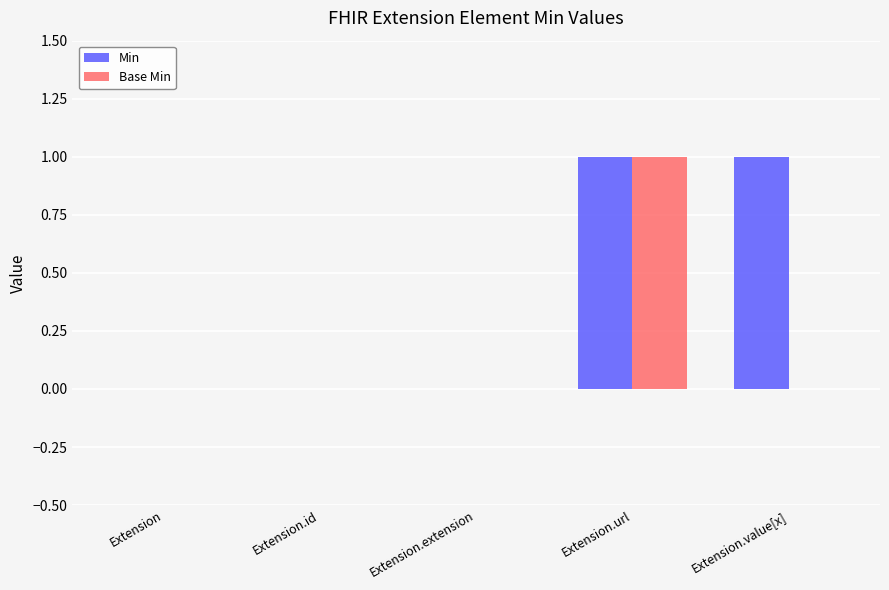

What is the difference between the Min values at Extension.url and Extension.id?

1